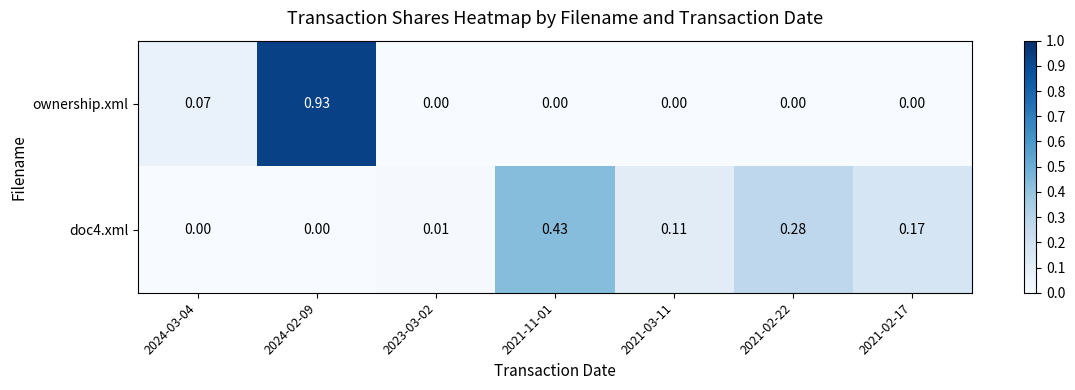

Which series has the widest spread of values?

ownership.xml